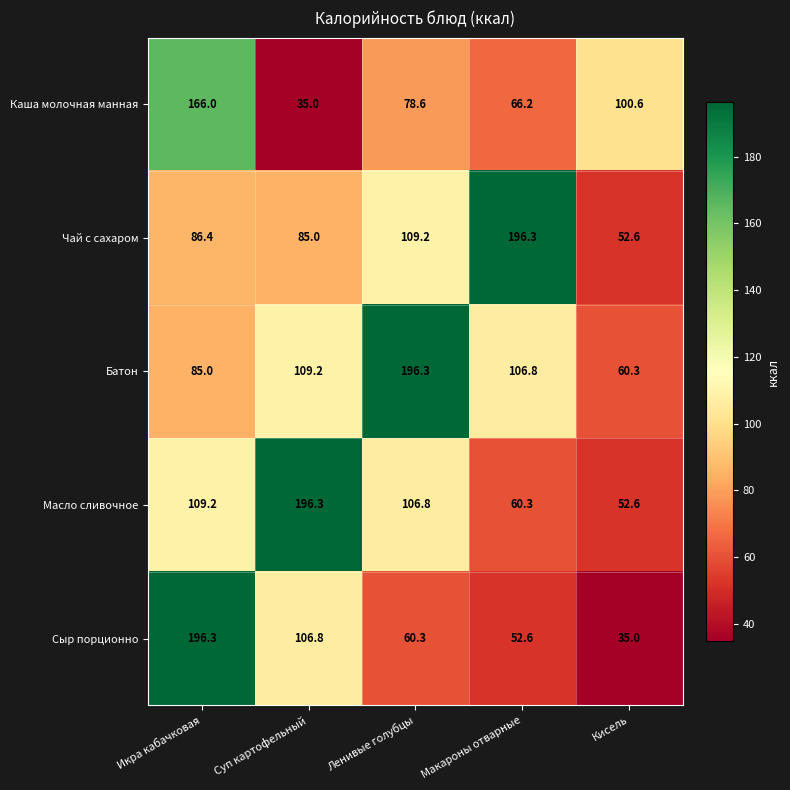

Between Ленивые голубцы and Макароны отварные, which series saw the biggest shift?

Батон